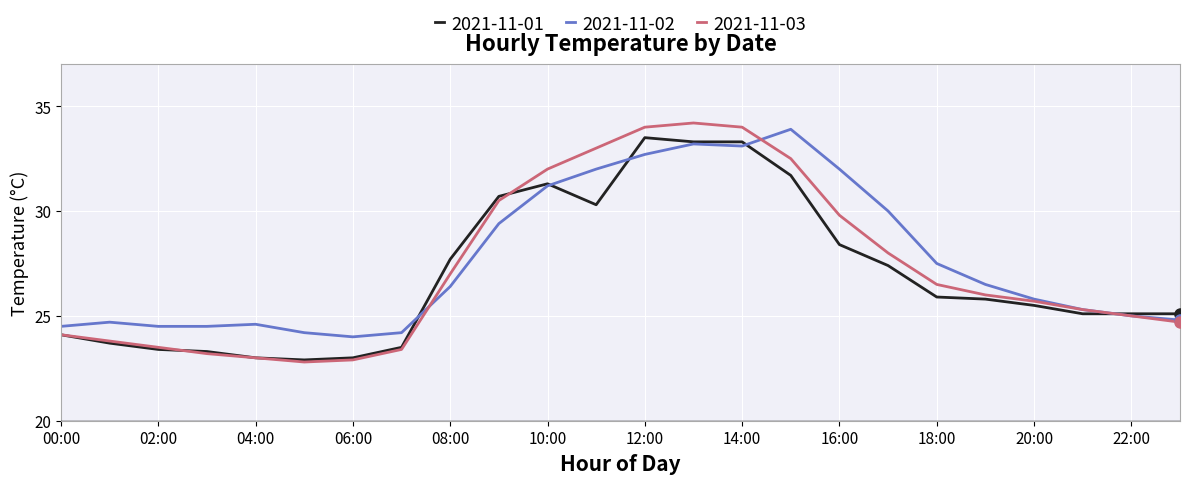

What is the minimum value for 2021-11-02?

24.0